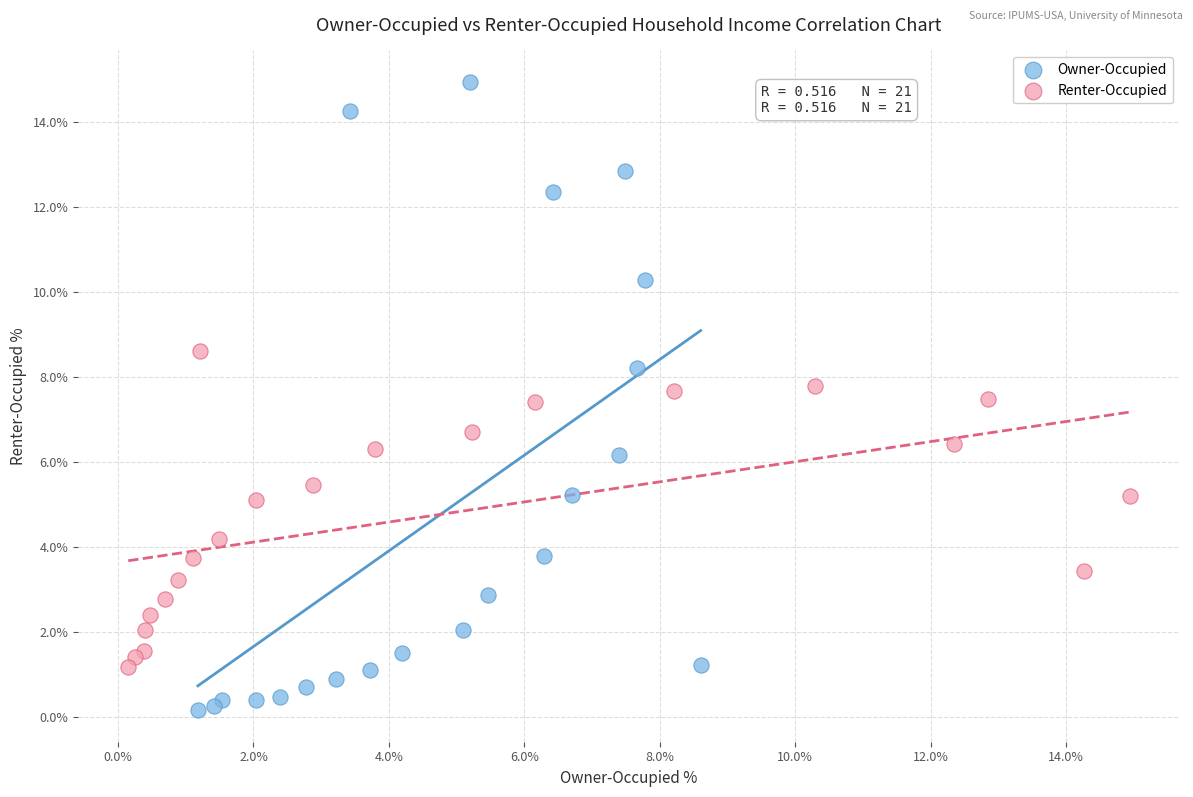

Which series contains the lowest Y value?

Owner-Occupied